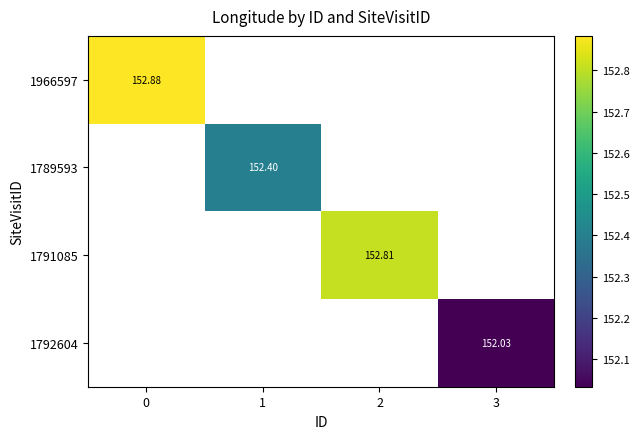

Which category has the lowest value across all series?

3